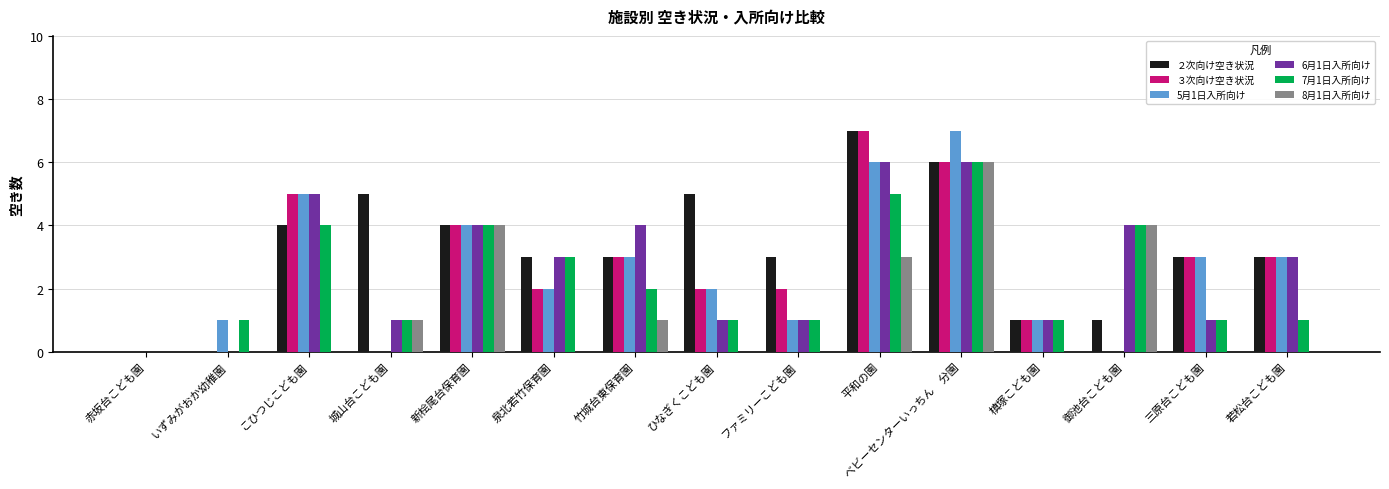

Is the value of 7月1日入所向け at 平和の園 greater than the value of 6月1日入所向け at ひなぎくこども園?

Yes